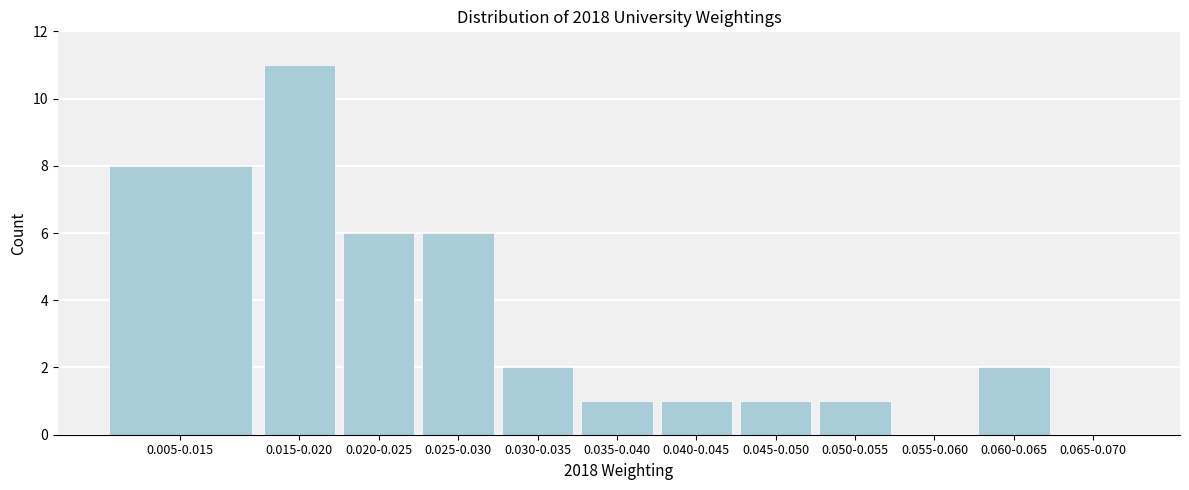

Reading left to right, transcribe all the data shown in this chart.

0.005-0.015=8	0.015-0.020=11	0.020-0.025=6	0.025-0.030=6	0.030-0.035=2	0.035-0.040=1	0.040-0.045=1	0.045-0.050=1	0.050-0.055=1	0.055-0.060=0	0.060-0.065=2	0.065-0.070=0